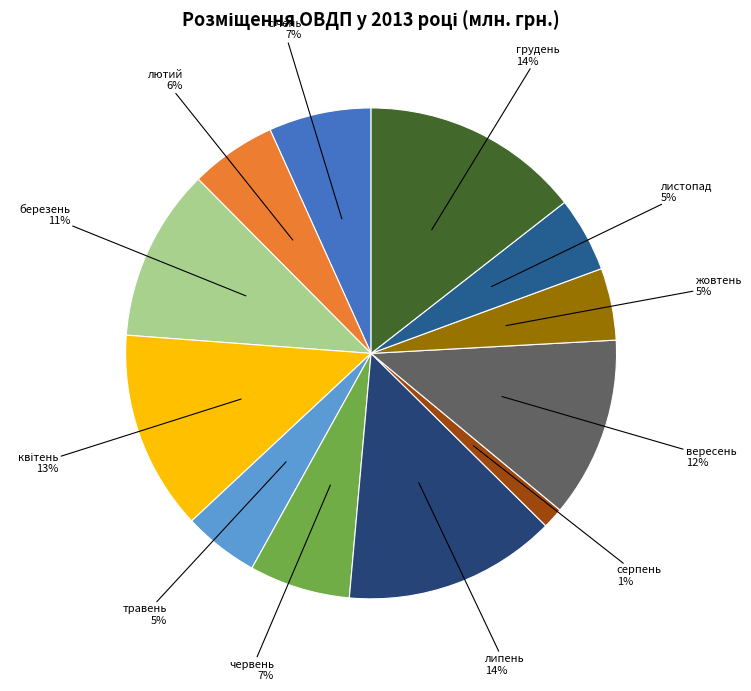

How many slices are in this pie chart?

12